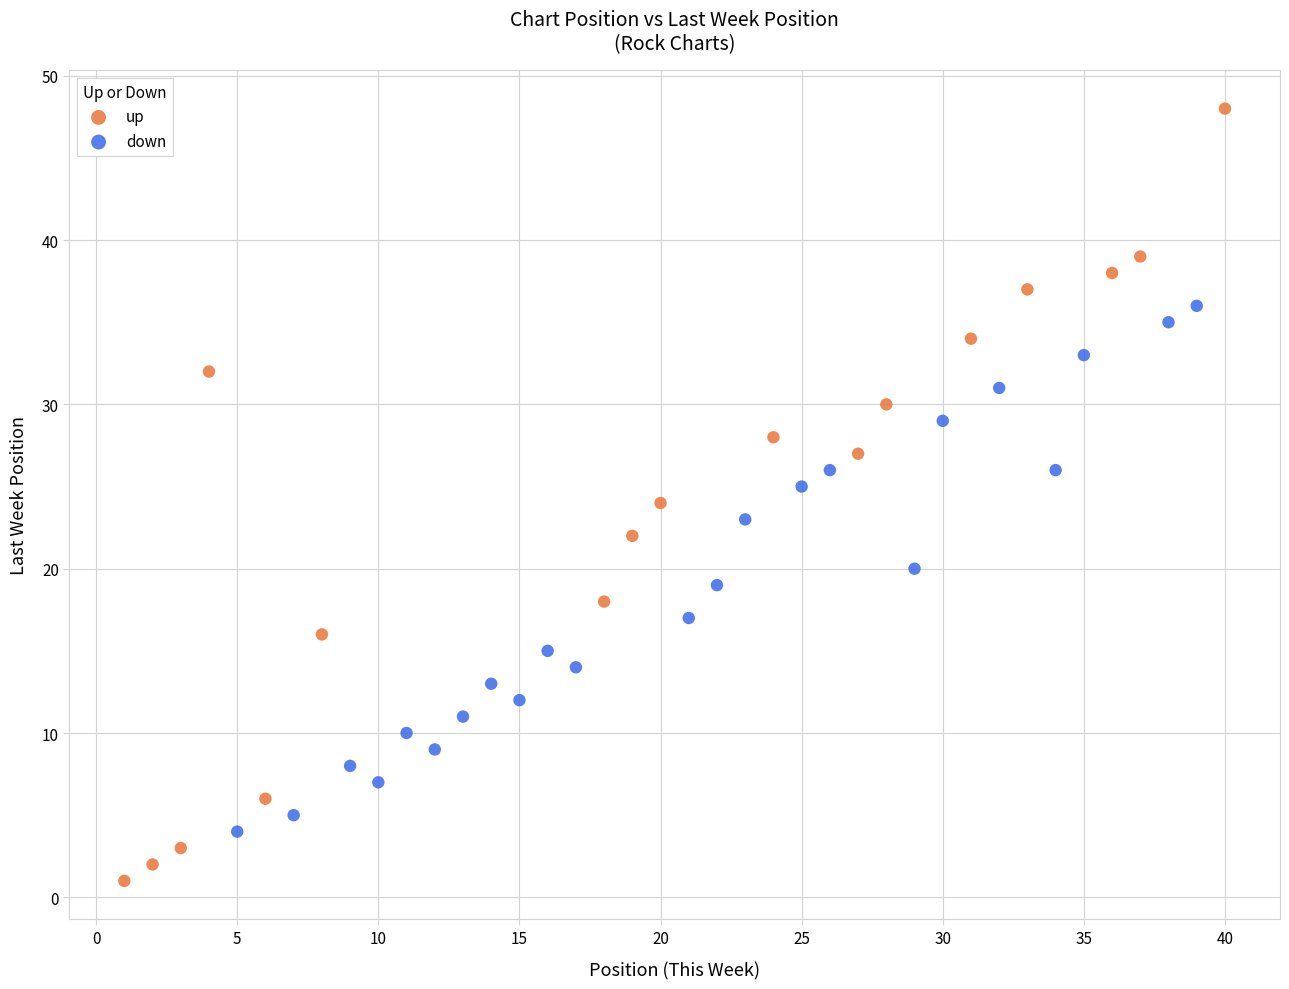

Which series contains the highest Y value?

up